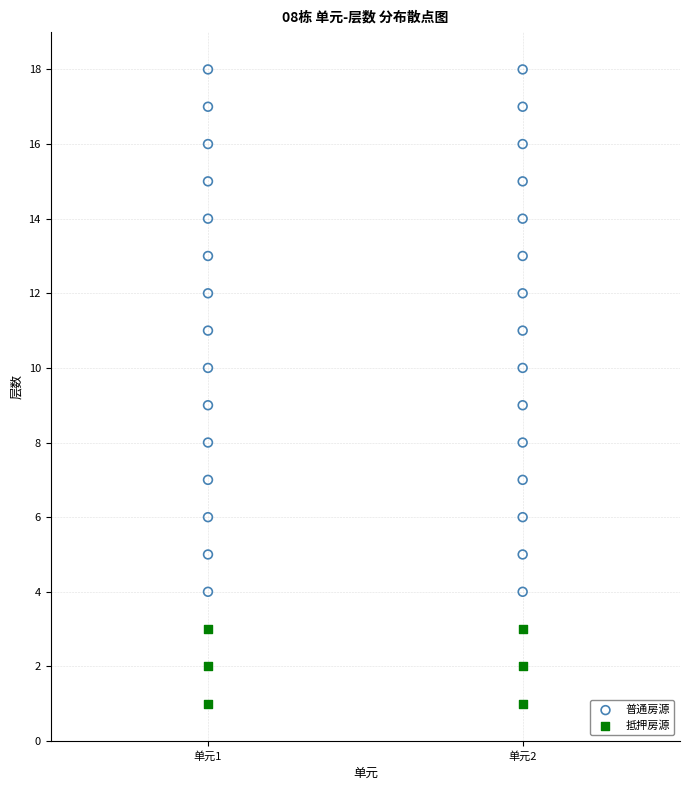

Which series reaches the maximum Y coordinate?

普通房源